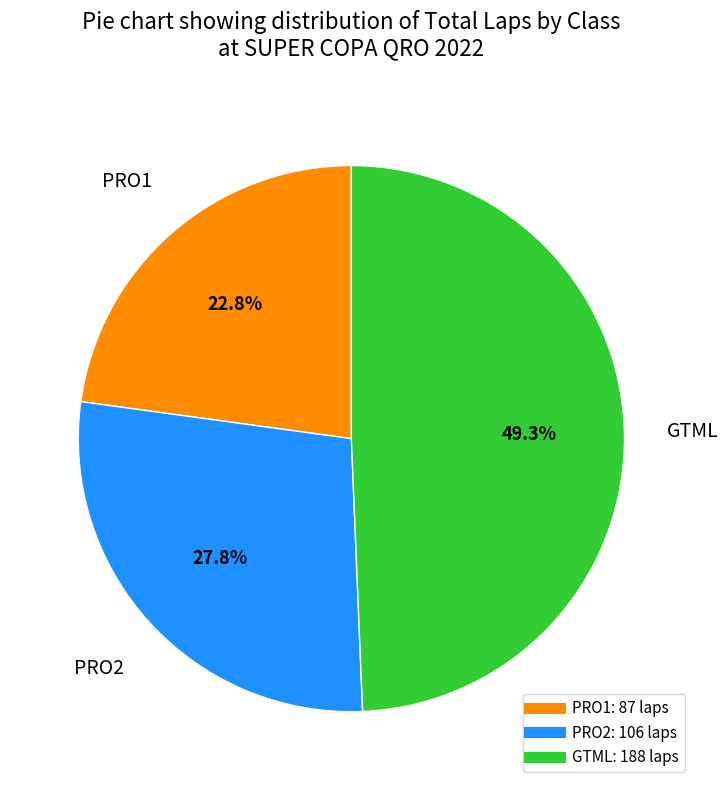

To the nearest percent, what is the combined percentage of PRO2 and GTML?

77%